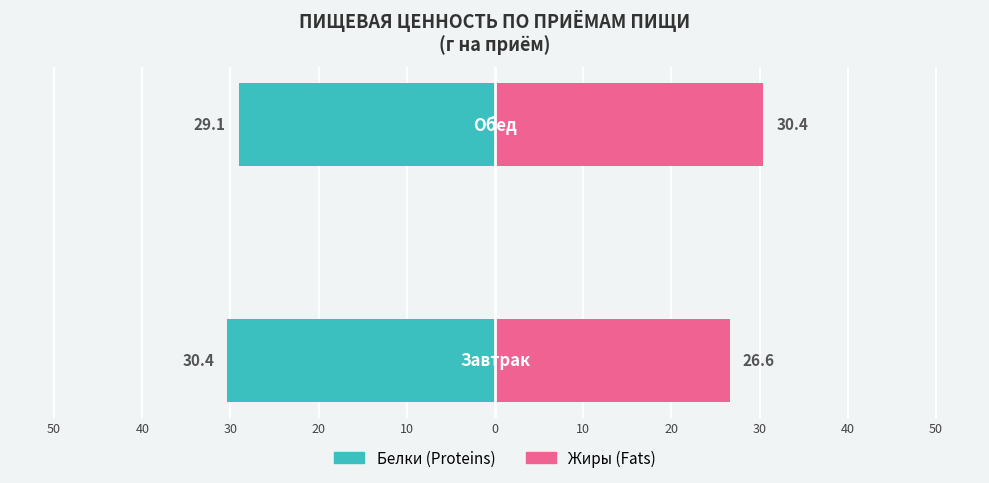

The value of Жиры (Fats) at 50 is 15.4. True or false?

False